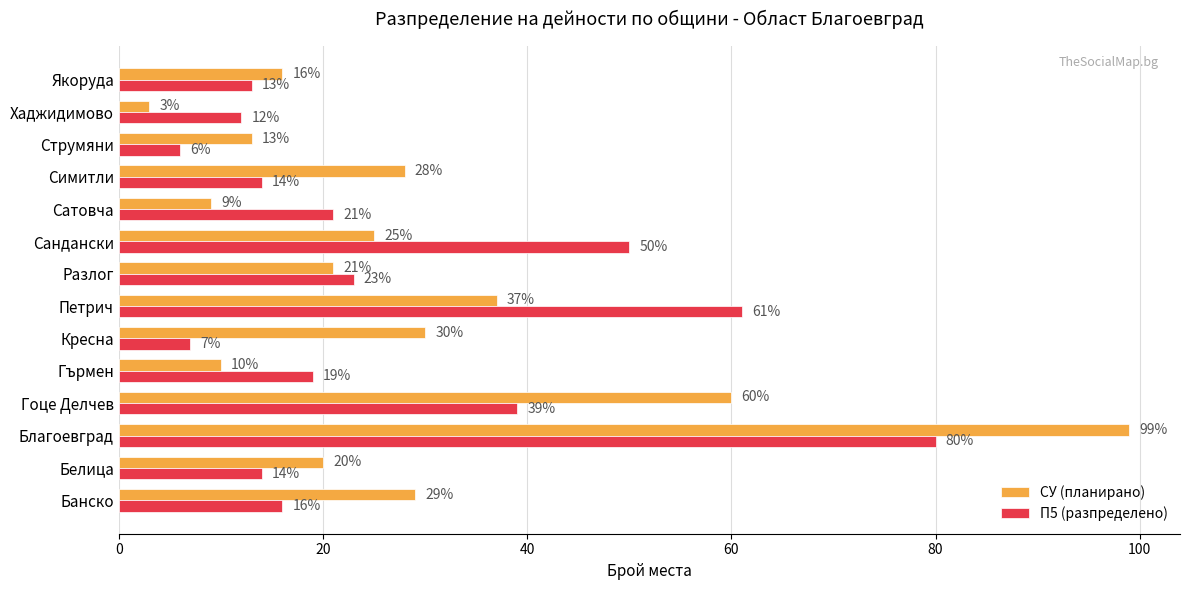

Where is СУ (планирано) nearest to the value 51?

Гоце Делчев